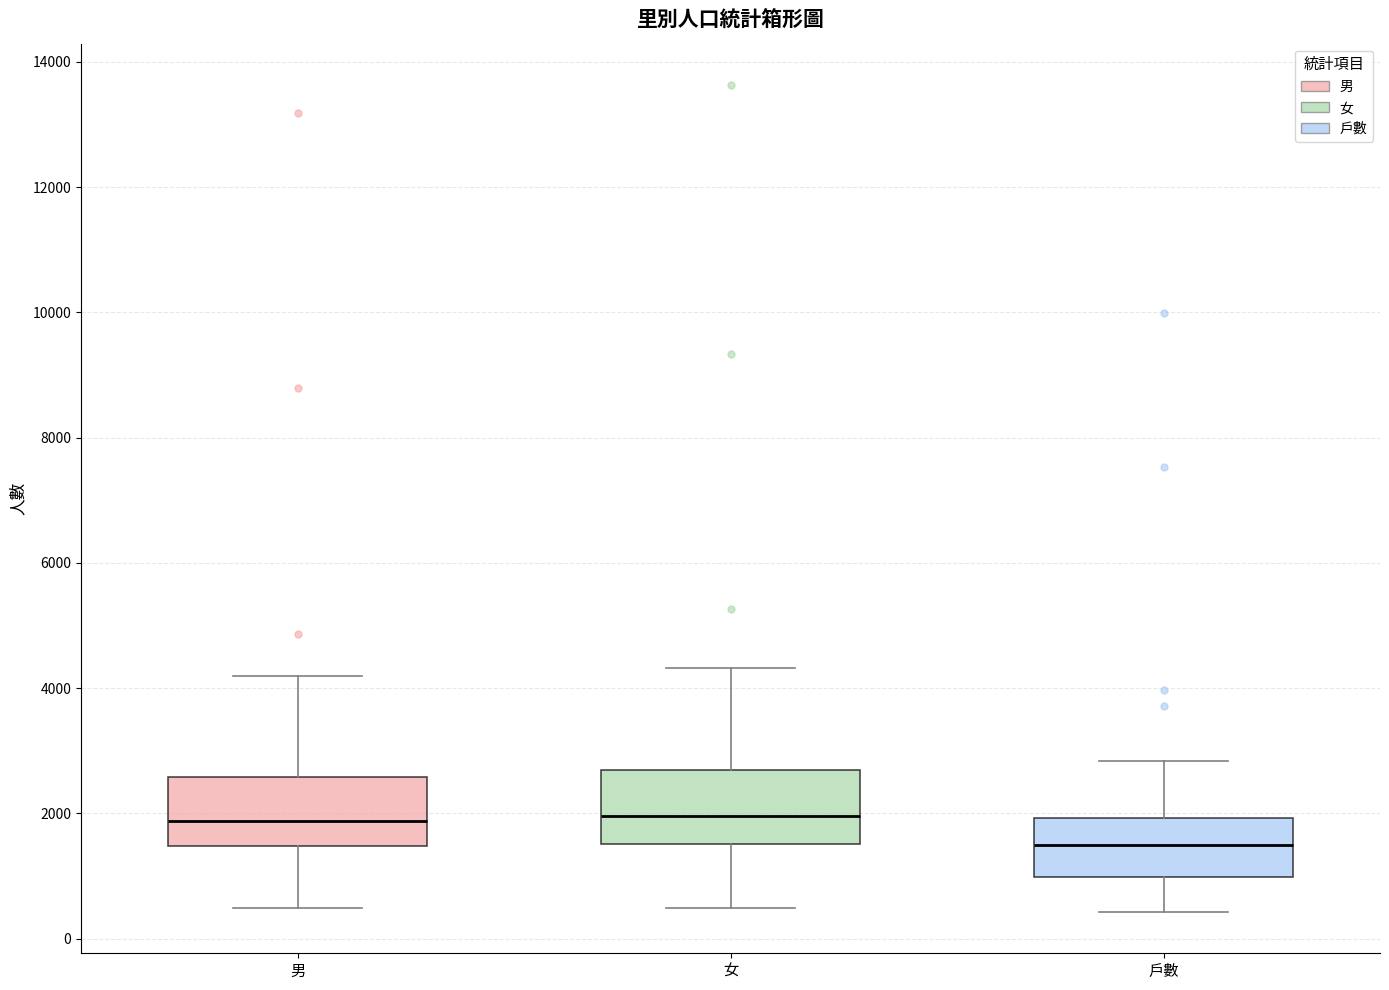

Which box's median line is the lowest?

戶數